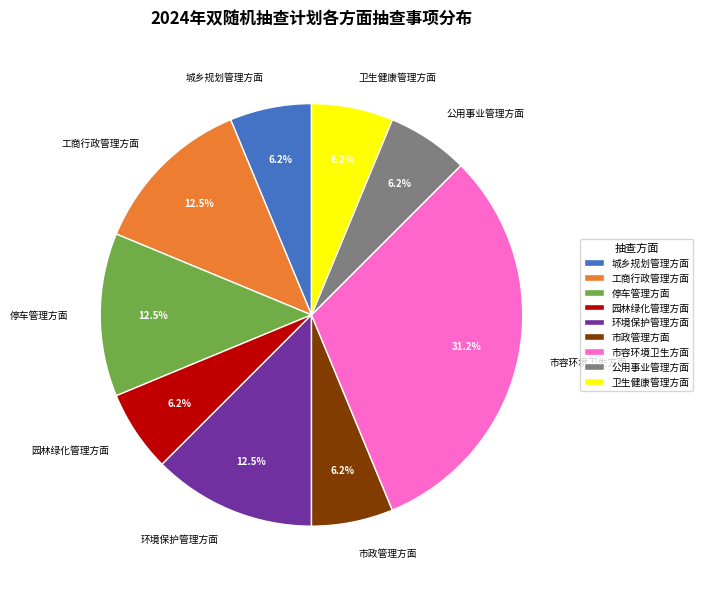

Which slice is the largest?

市容环境卫生方面